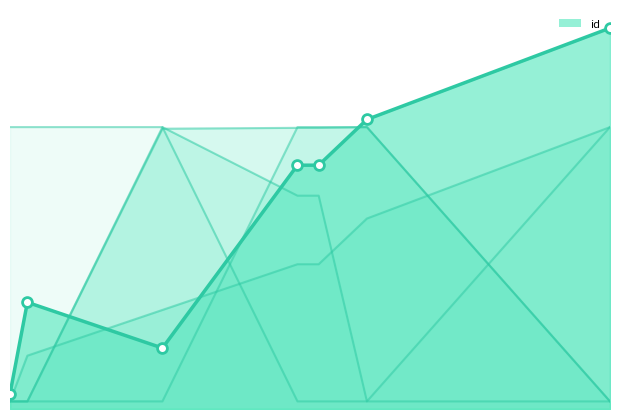

At how many categories does at least one series exceed 1674?

7